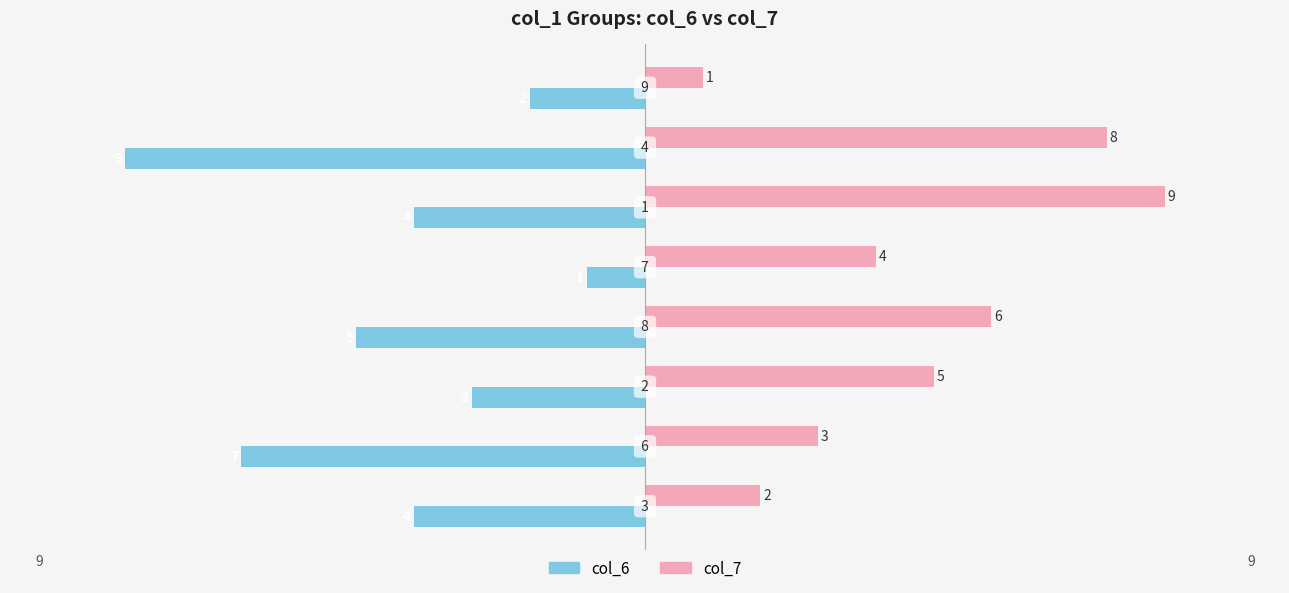

What are all the series names shown in the legend?

col_6, col_7